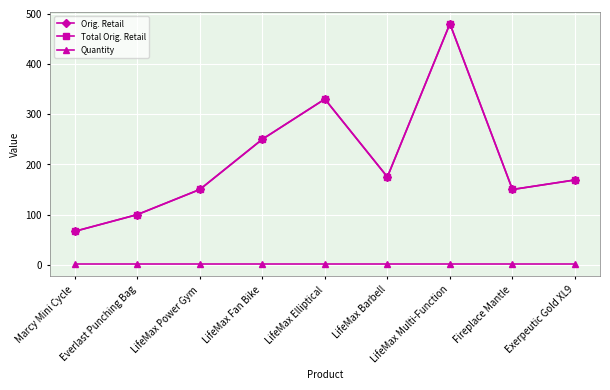

True or false: Quantity and Orig. Retail intersect in this chart.

False